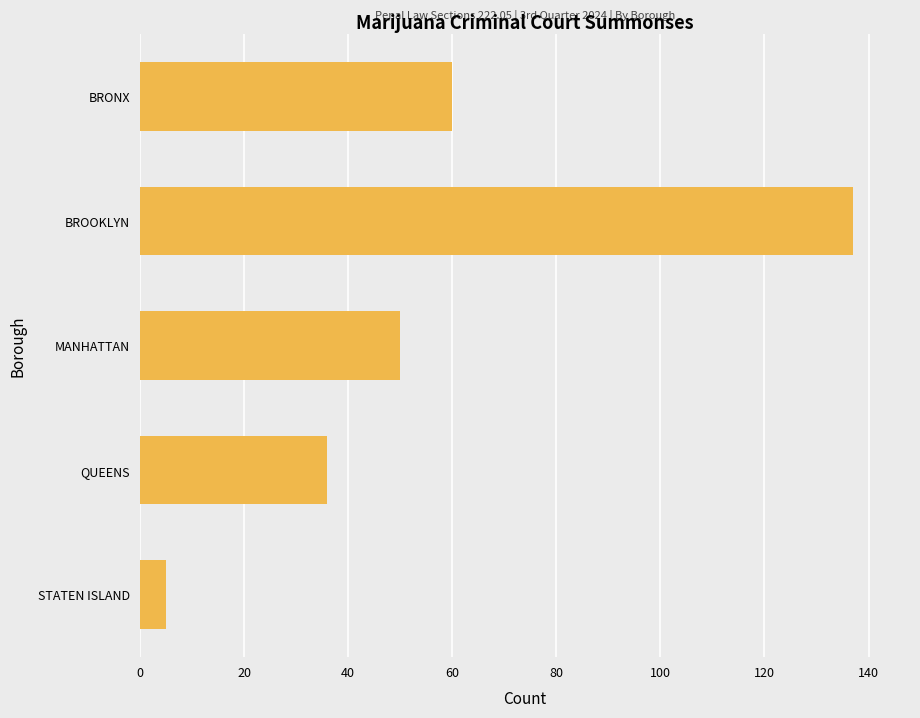

What is the maximum value shown in the chart?

137